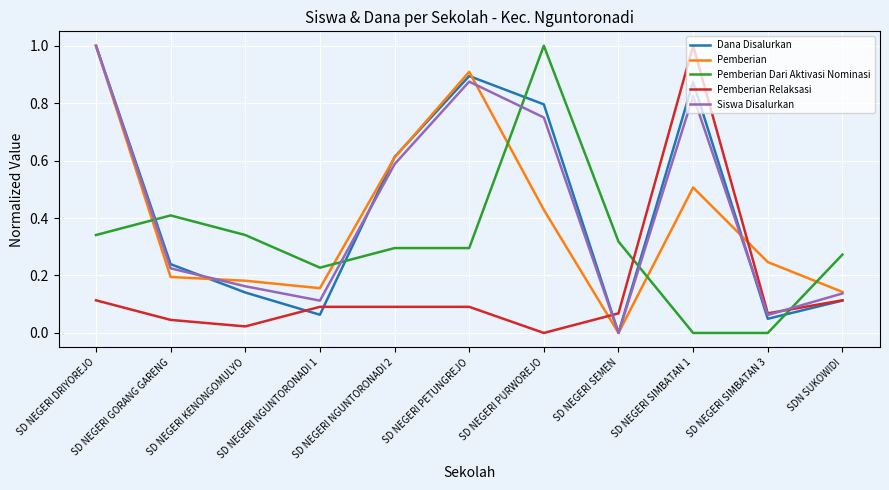

How many Pemberian Dari Aktivasi Nominasi values are between 0 and 1?

11